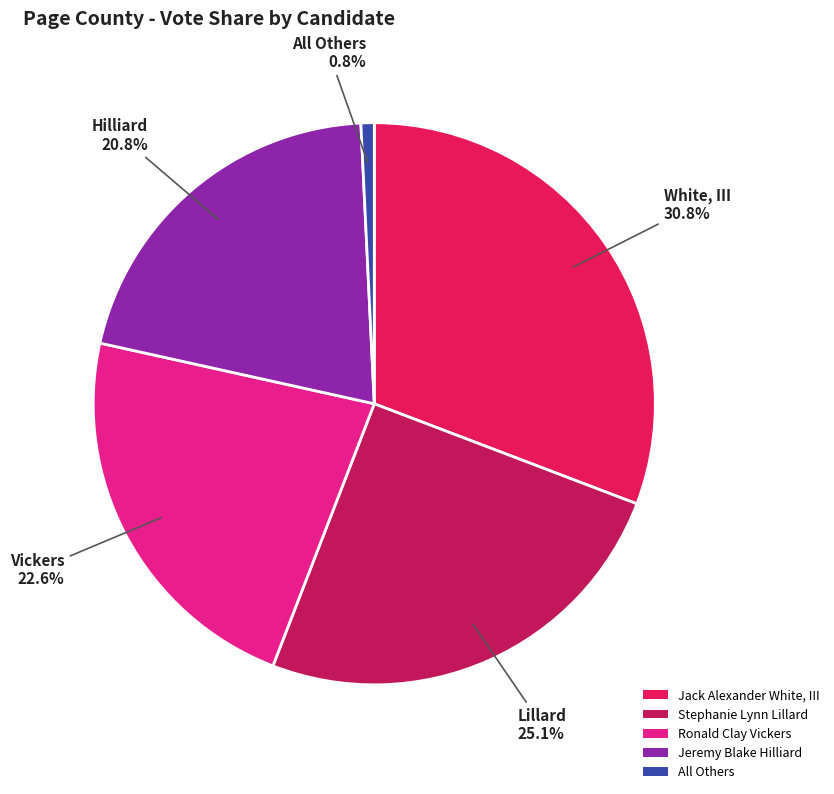

How many slices are in this pie chart?

5